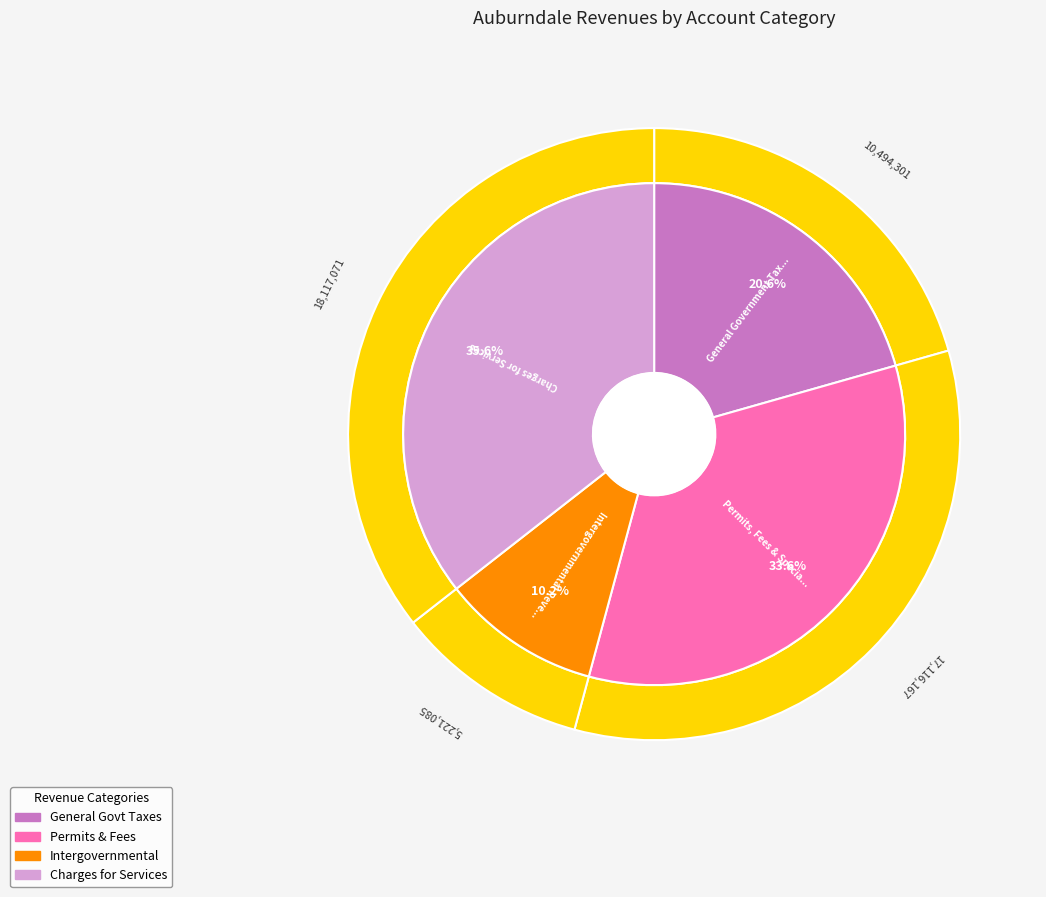

Combined, do General Government Taxes and Intergovernmental Revenues account for over 50%?

No